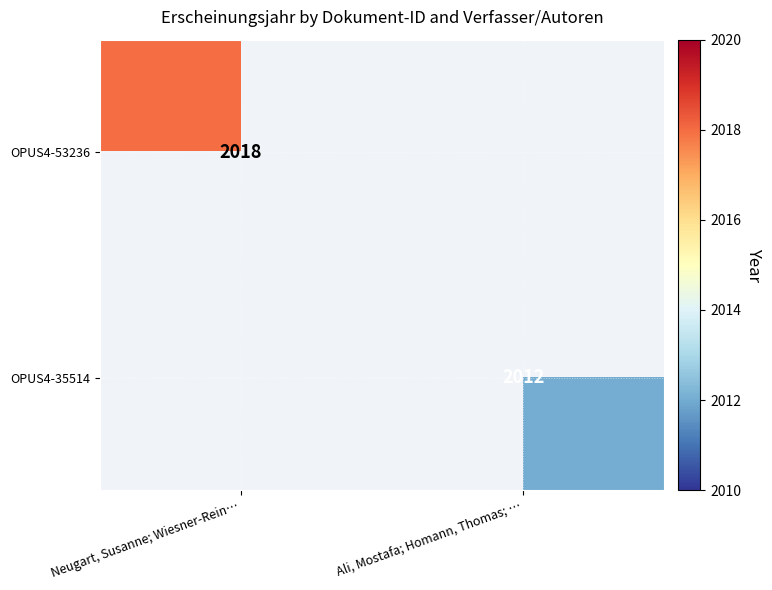

True or false: OPUS4-35514 has a value of 2012 at Ali, Mostafa; Homann, Thomas; ….

True